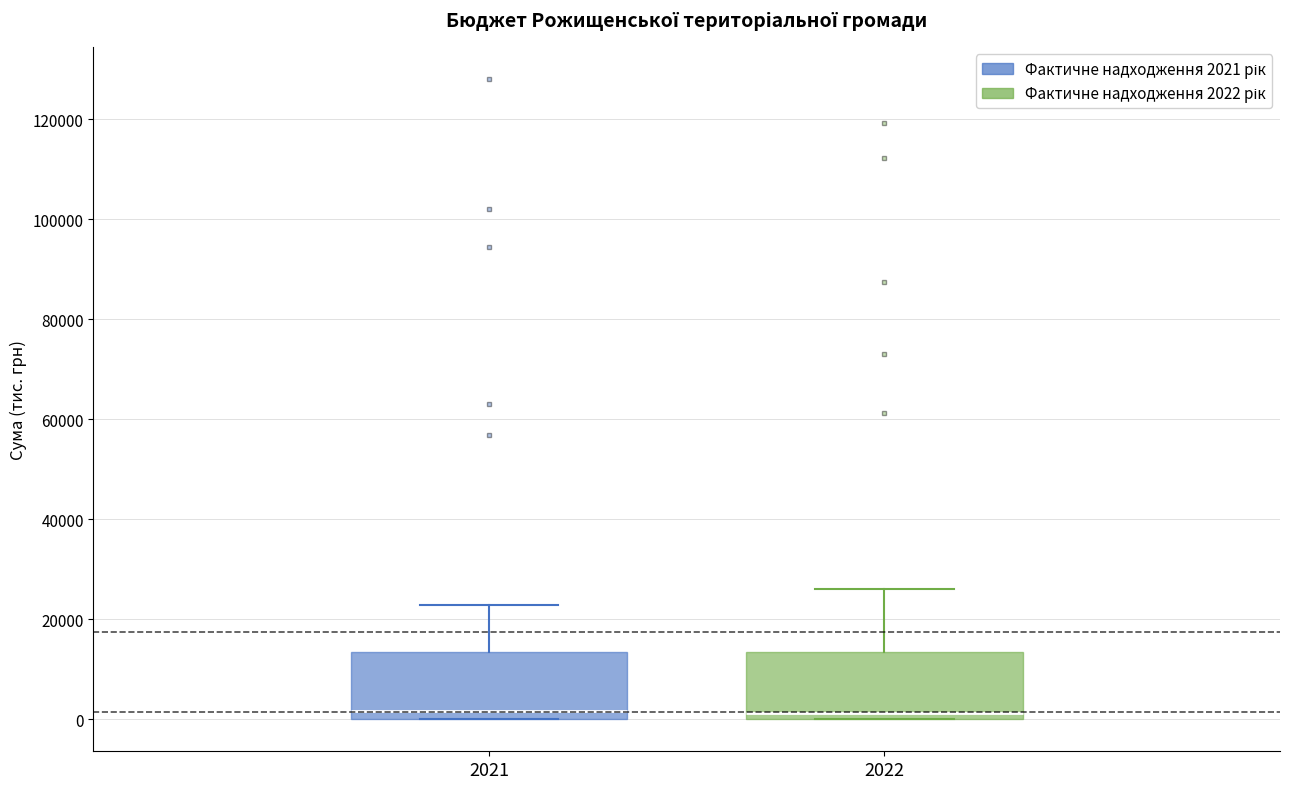

Where is the upper edge of the box at x = 2022 on the y-axis? The values are not printed on the chart, so give them approximately, as read against the axis.

14000